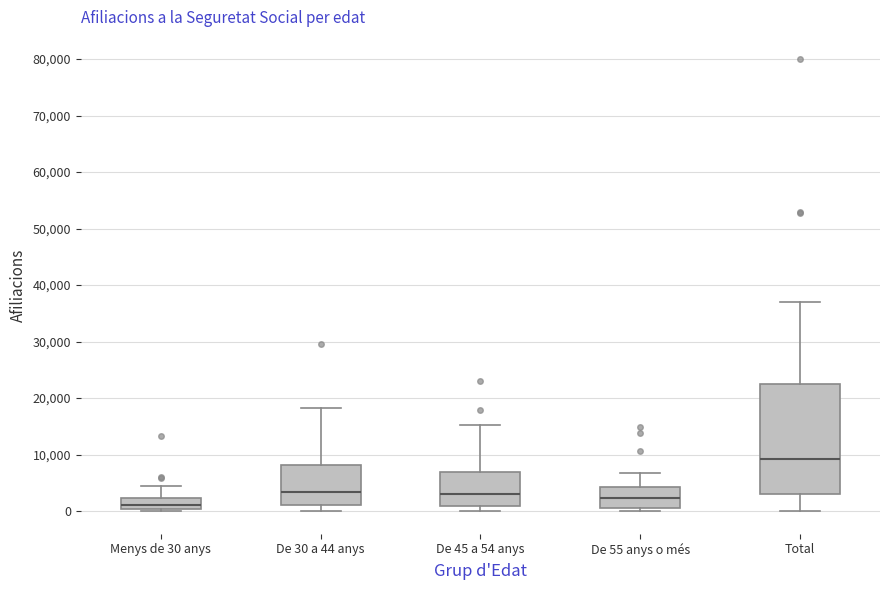

Reading left to right, read every box against the y-axis: the position of its median line, the range the box covers, and the ends of its whiskers. The values are not printed on the chart, so give them approximately, as read against the axis.

Menys de 30 anys: median 1000, box 0 to 2000, whiskers 0 (just below the box's lower edge) to 5000
De 30 a 44 anys: median 3000, box 1000 to 8000, whiskers 0 to 18000
De 45 a 54 anys: median 3000, box 1000 to 7000, whiskers 0 to 15000
De 55 anys o més: median 2000, box 1000 to 4000, whiskers 0 to 7000
Total: median 9000, box 3000 to 22000, whiskers 0 to 37000